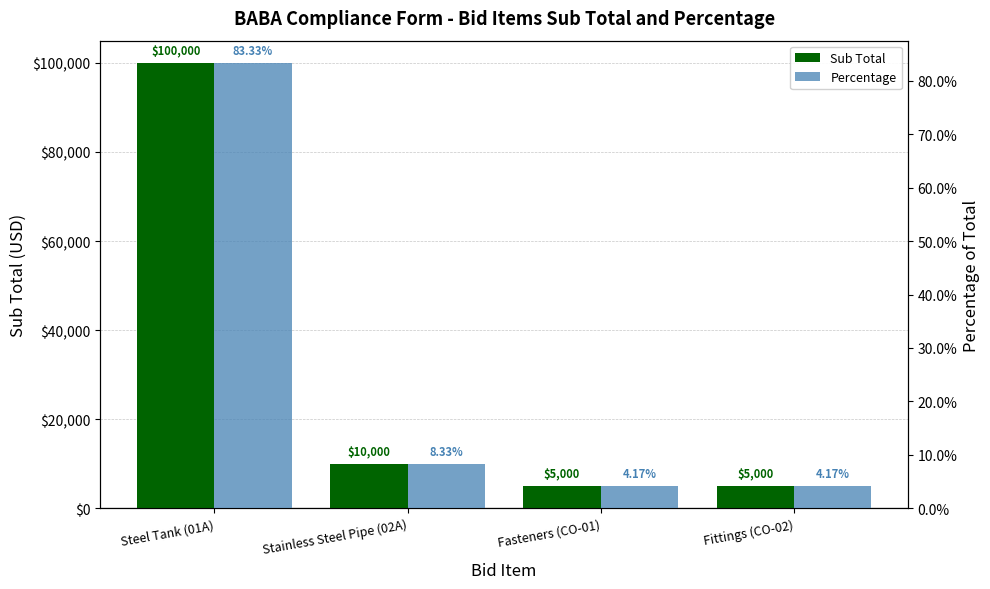

Rank the series at Steel Tank (01A) from lowest to highest value.

Percentage, Sub Total